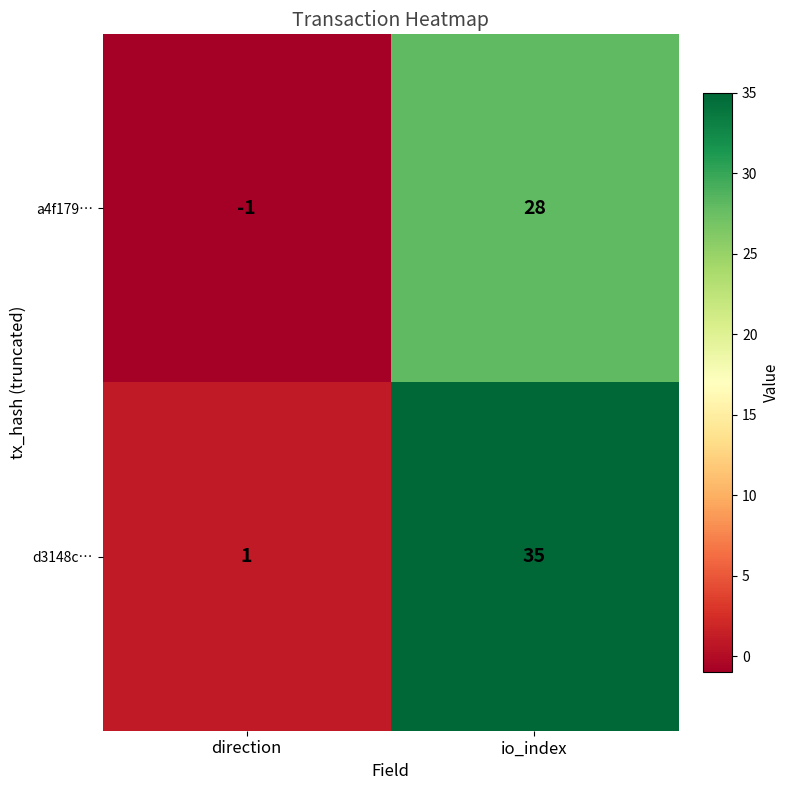

The value of d3148c… at direction is 0. True or false?

False